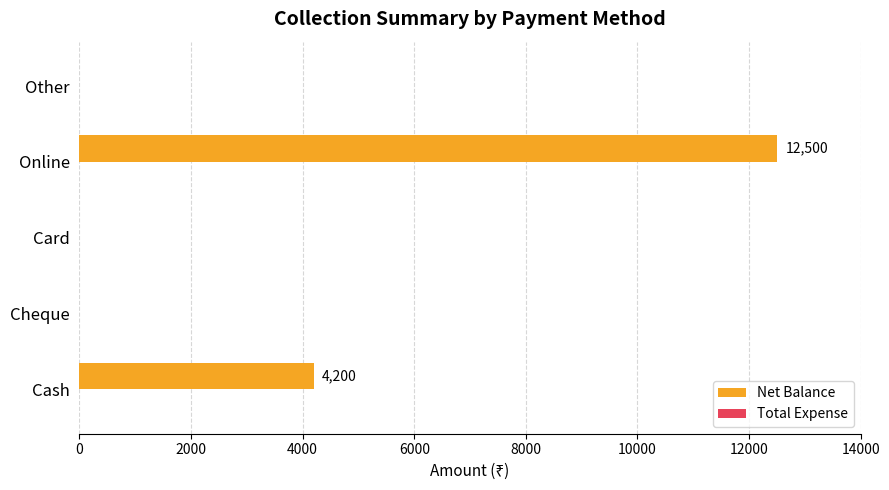

What is the sum of all values?

16700